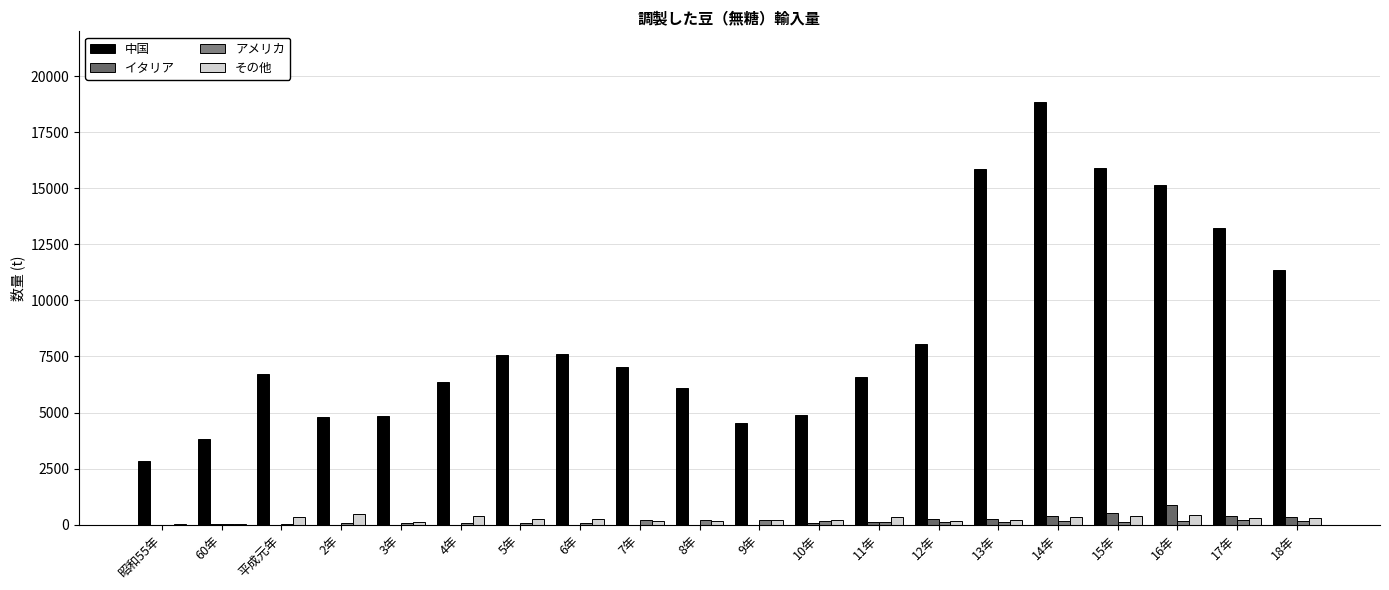

Count the number of data series in this chart.

4